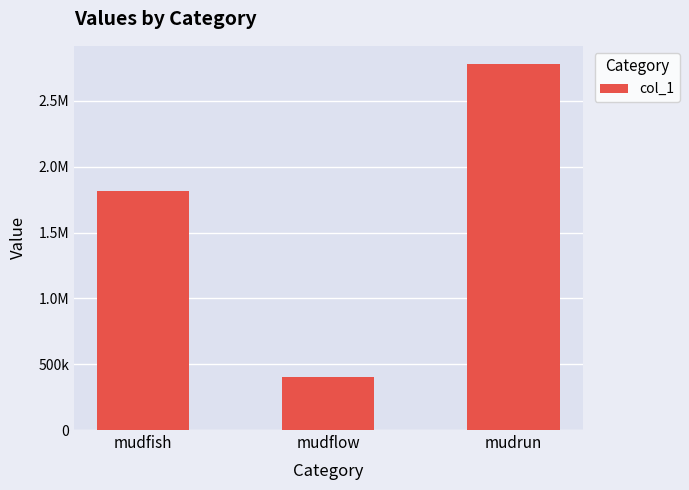

True or false: the data shows 2751801 at mudfish.

False